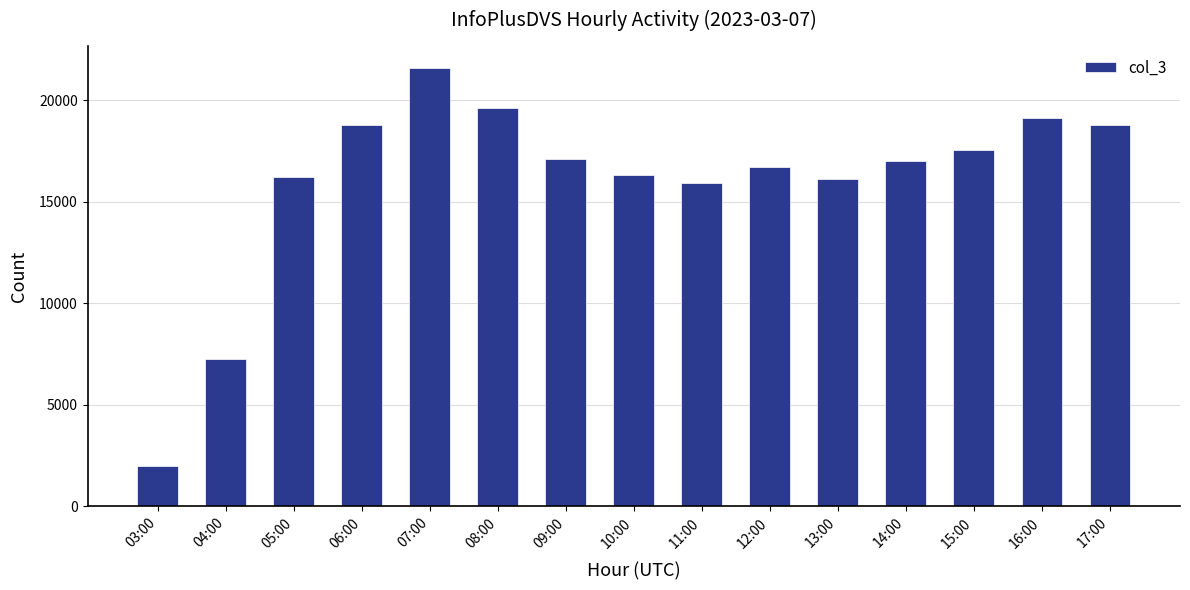

What is the label of the 1st bar from the right?

17:00